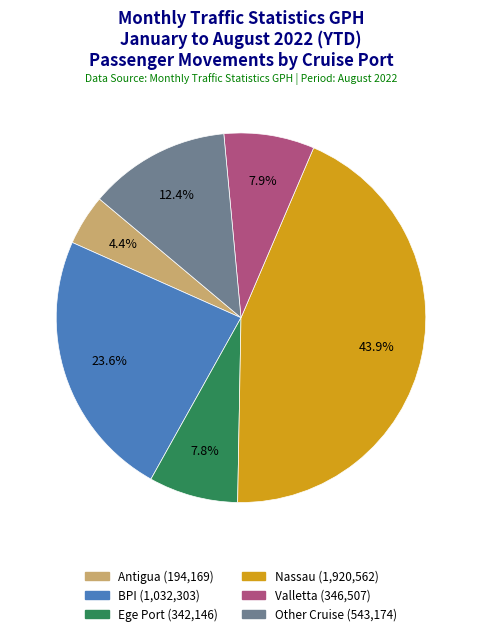

What portion of the pie excludes Ege Port?

92.2%